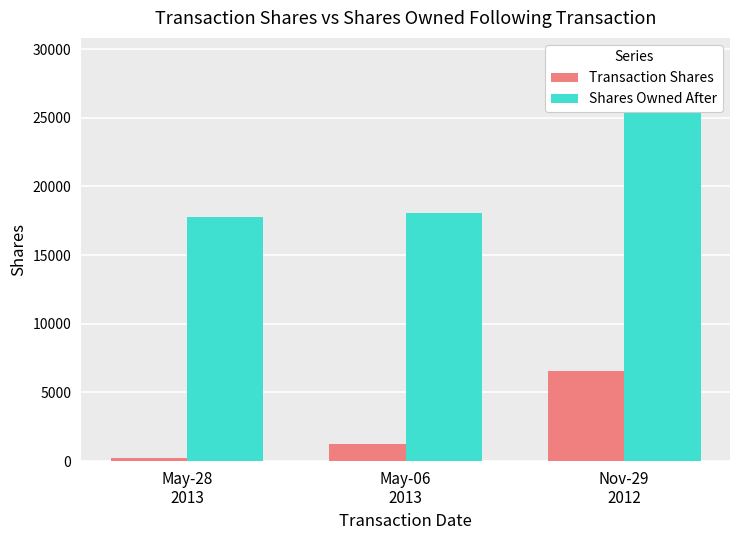

Which category has the highest value in the Shares Owned After series?

Nov-29
2012